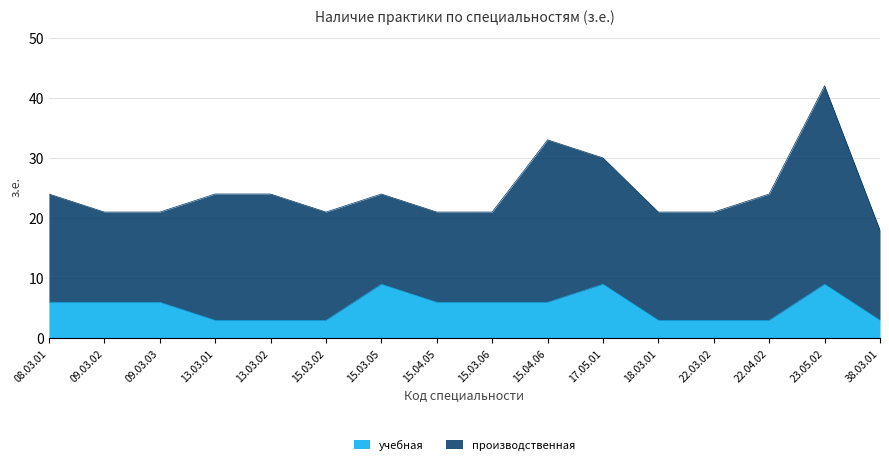

What is the sum of the values at 18.03.01 and 17.05.01?

12